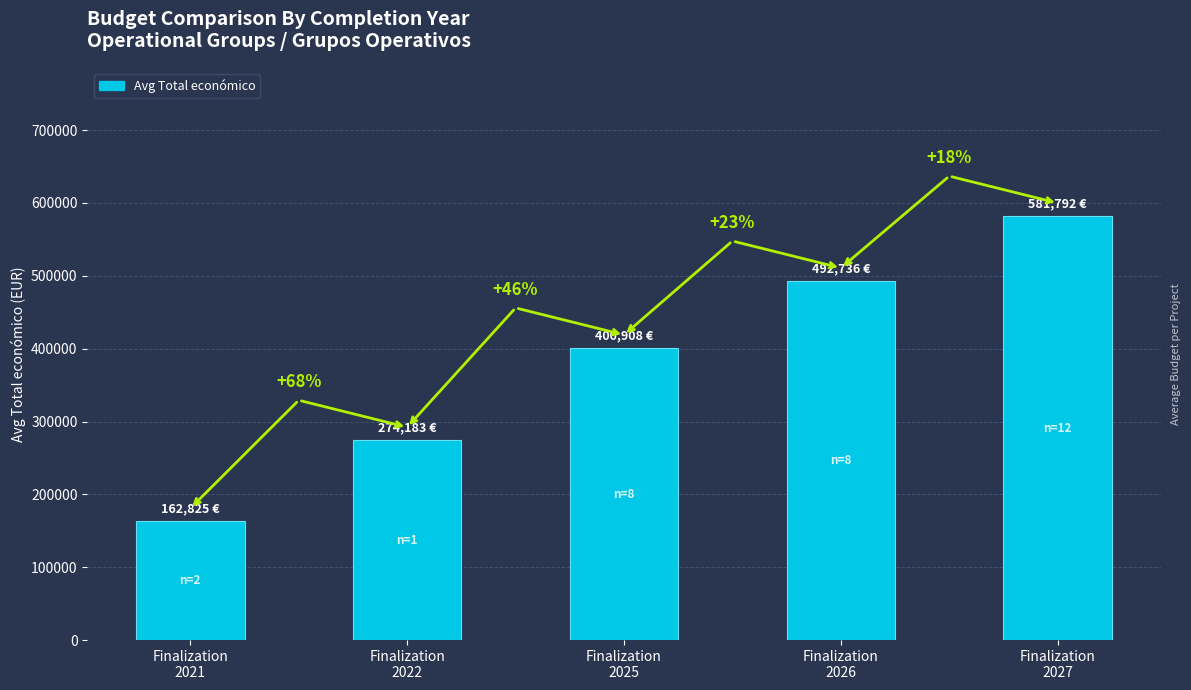

Approximately how many times larger is the value at Finalization
2021 compared to Finalization
2022?

0.6